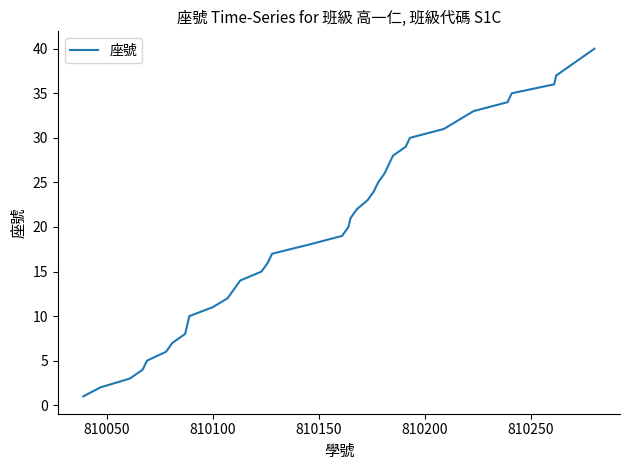

What is the maximum value shown in the chart?

40